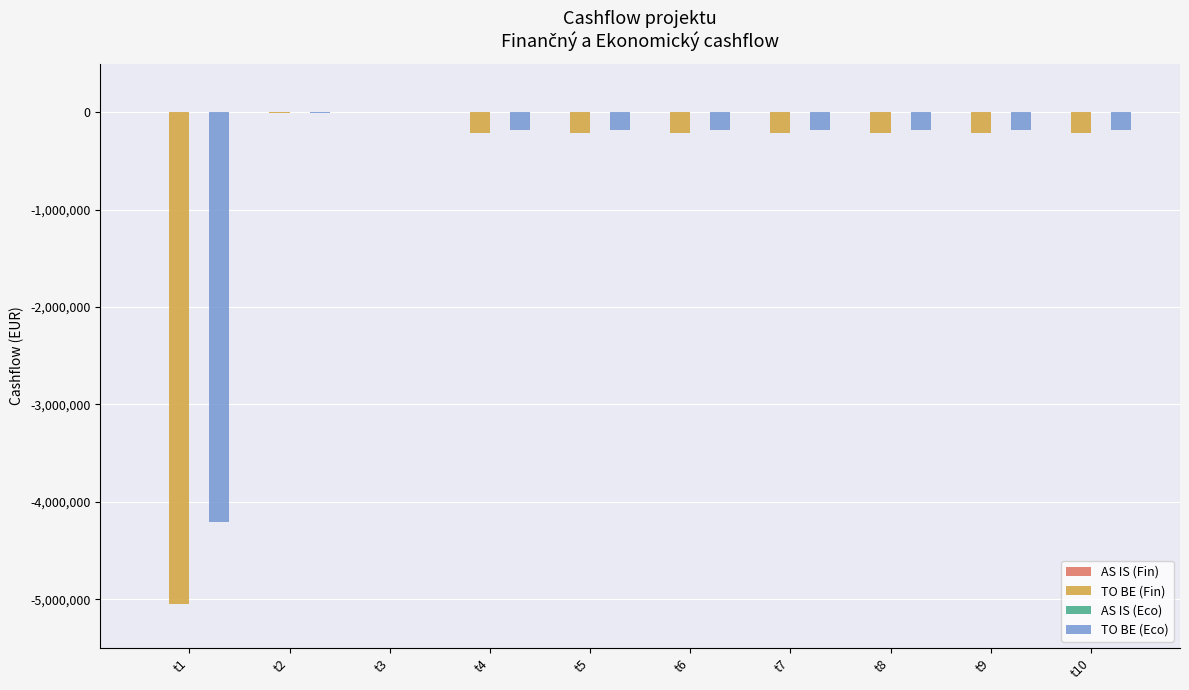

What is the total value across all series at t2?

-5599.7